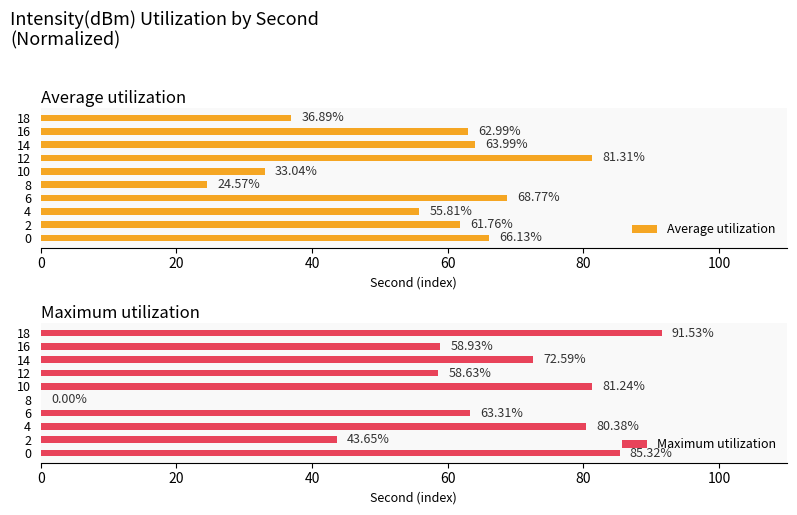

What is the difference between the maximum and second lowest values in the Average utilization series?

48.3